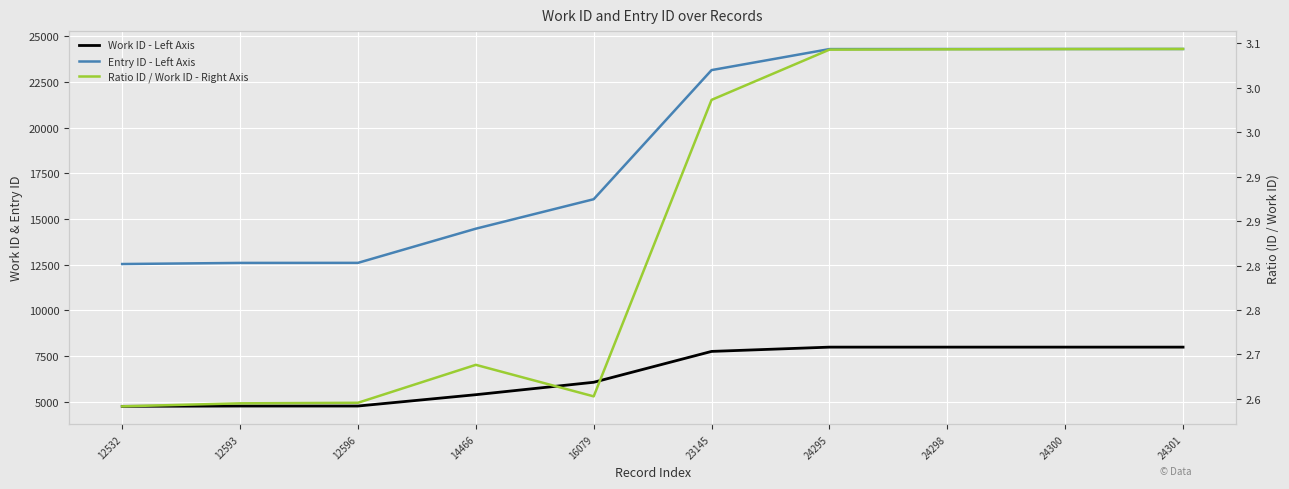

Reading left to right, transcribe all the data shown in this chart.

Work ID - Left Axis: 4744.0	4761.0	4761.0	5381.0	6061.0	7750.0	7984.0	7984.0	7984.0	7984.0
Entry ID - Left Axis: 12532.0	12593.0	12596.0	14466.0	16079.0	23145.0	24295.0	24298.0	24300.0	24301.0
Ratio ID / Work ID - Right Axis: 2.6	2.6	2.6	2.7	2.7	3.0	3.0	3.0	3.0	3.0